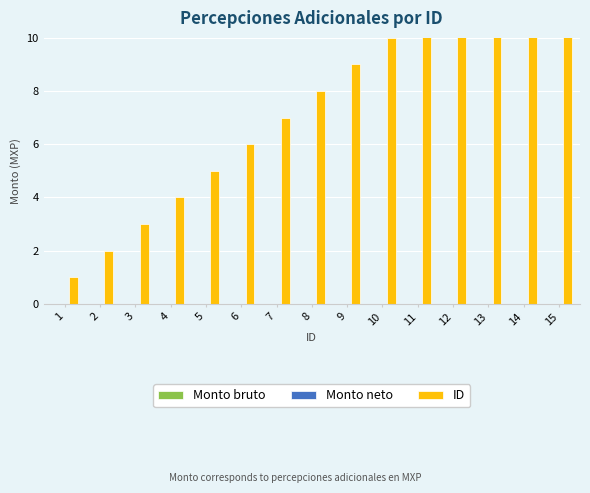

The Monto neto series shows 0 at 6. True or false?

True